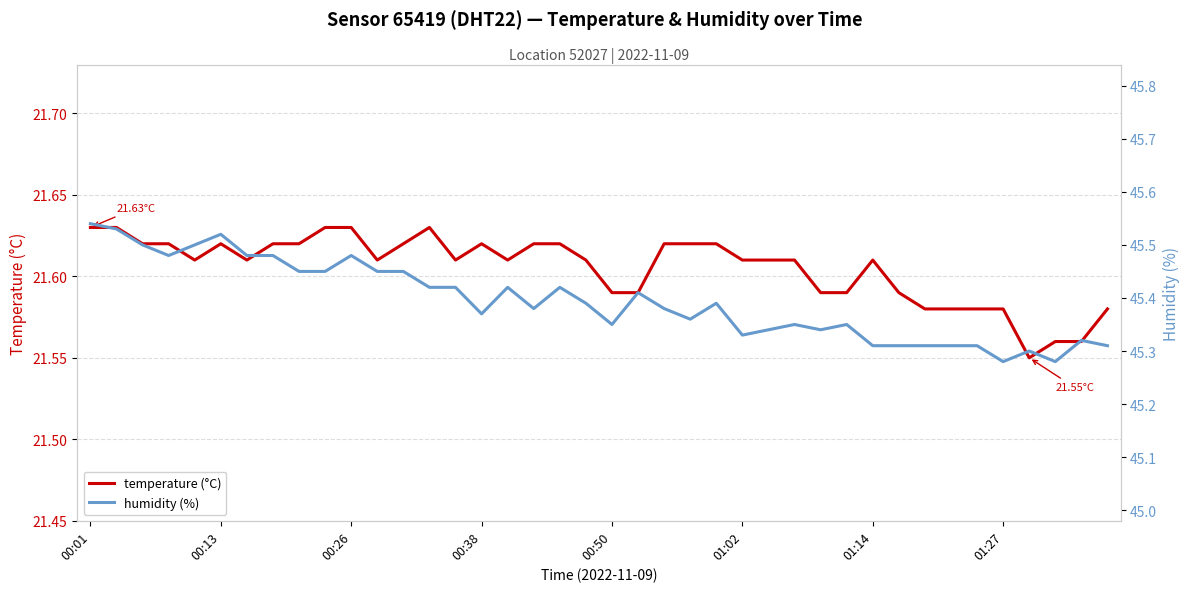

The temperature (°C) series shows 21.6 at 38. True or false?

True